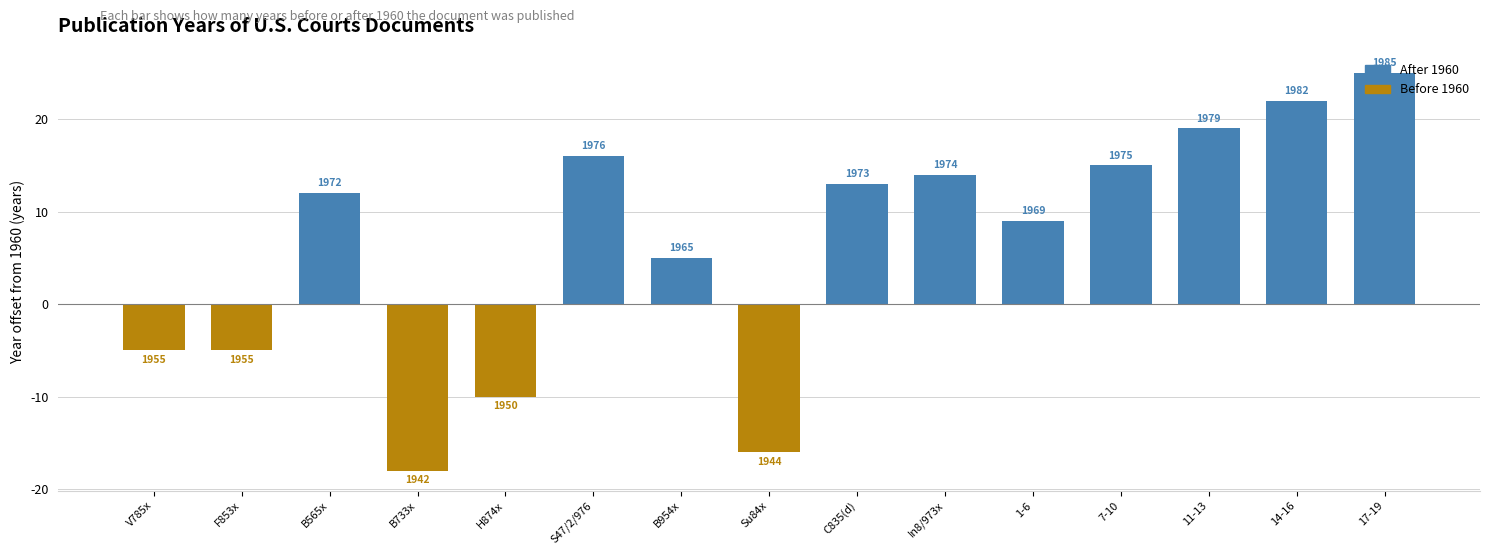

True or false: the data shows 34 at 17-19.

False